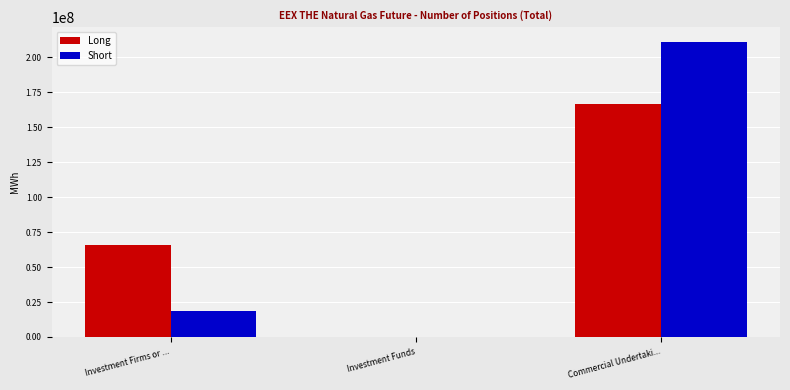

The value of Short at Commercial Undertaki... is 211181615. True or false?

True